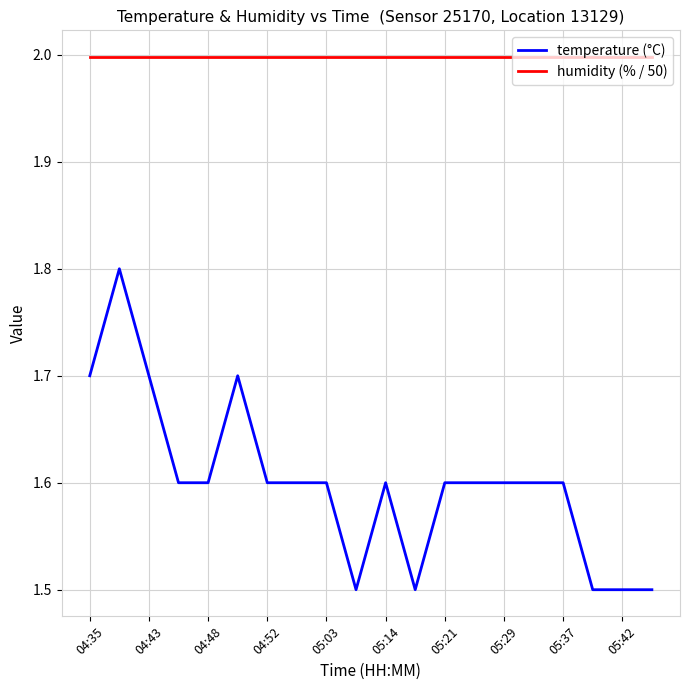

What is the maximum value for temperature (°C)?

1.8